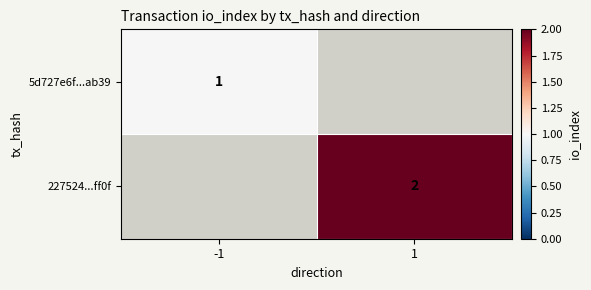

At which category is the sum across all series the highest?

1